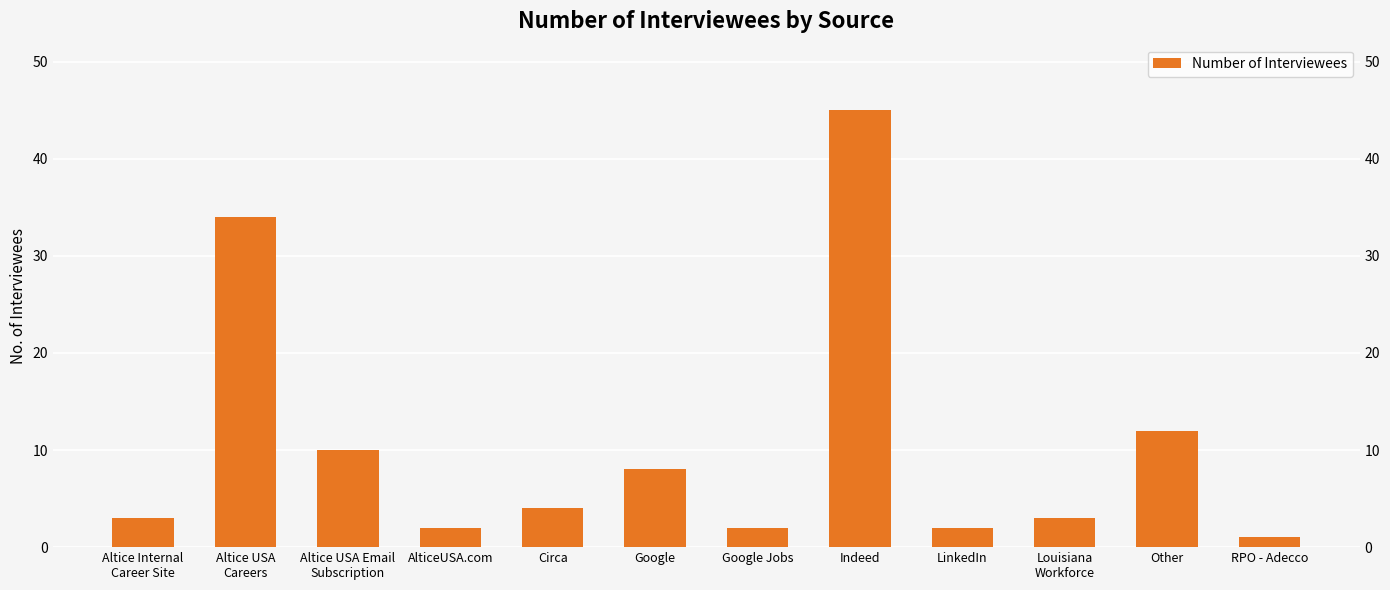

What is the value of the 6th bar from the left?

8